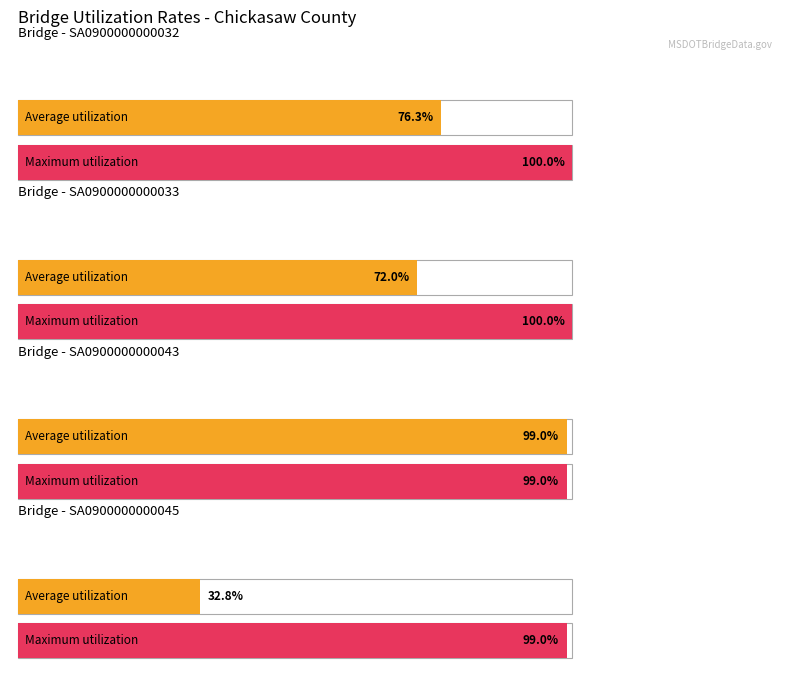

Is it true that Maximum utilization equals 100.0 at SA0900000000032?

True